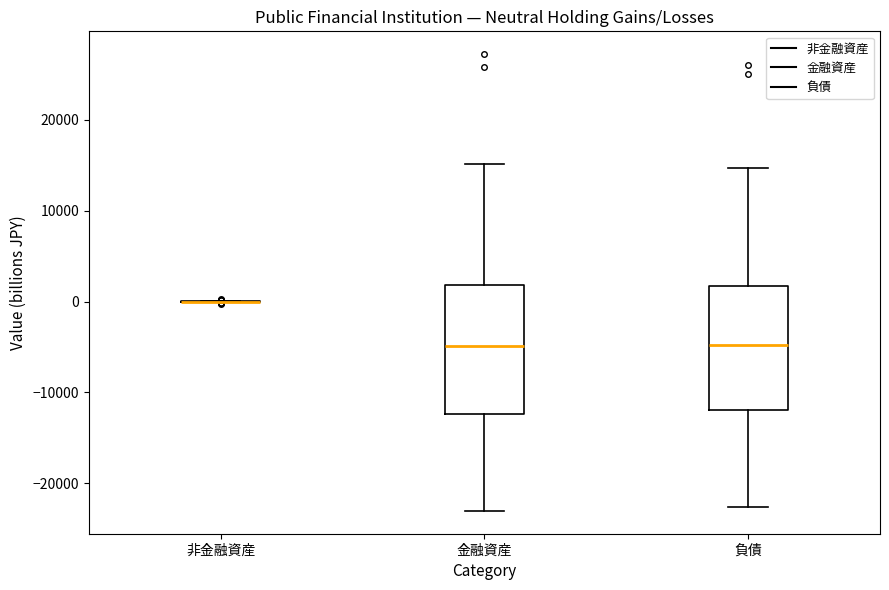

Reading left to right, transcribe this box plot: for each box, give where its median line is, the range the box spans, and where its two whiskers end, as read against the y-axis. The values are not printed on the chart, so give them approximately, as read against the axis.

非金融資産: box collapsed to a line at 0, whiskers 0 to 0
金融資産: median -5000, box -12000 to 2000, whiskers -23000 to 15000
負債: median -5000, box -12000 to 2000, whiskers -23000 to 15000